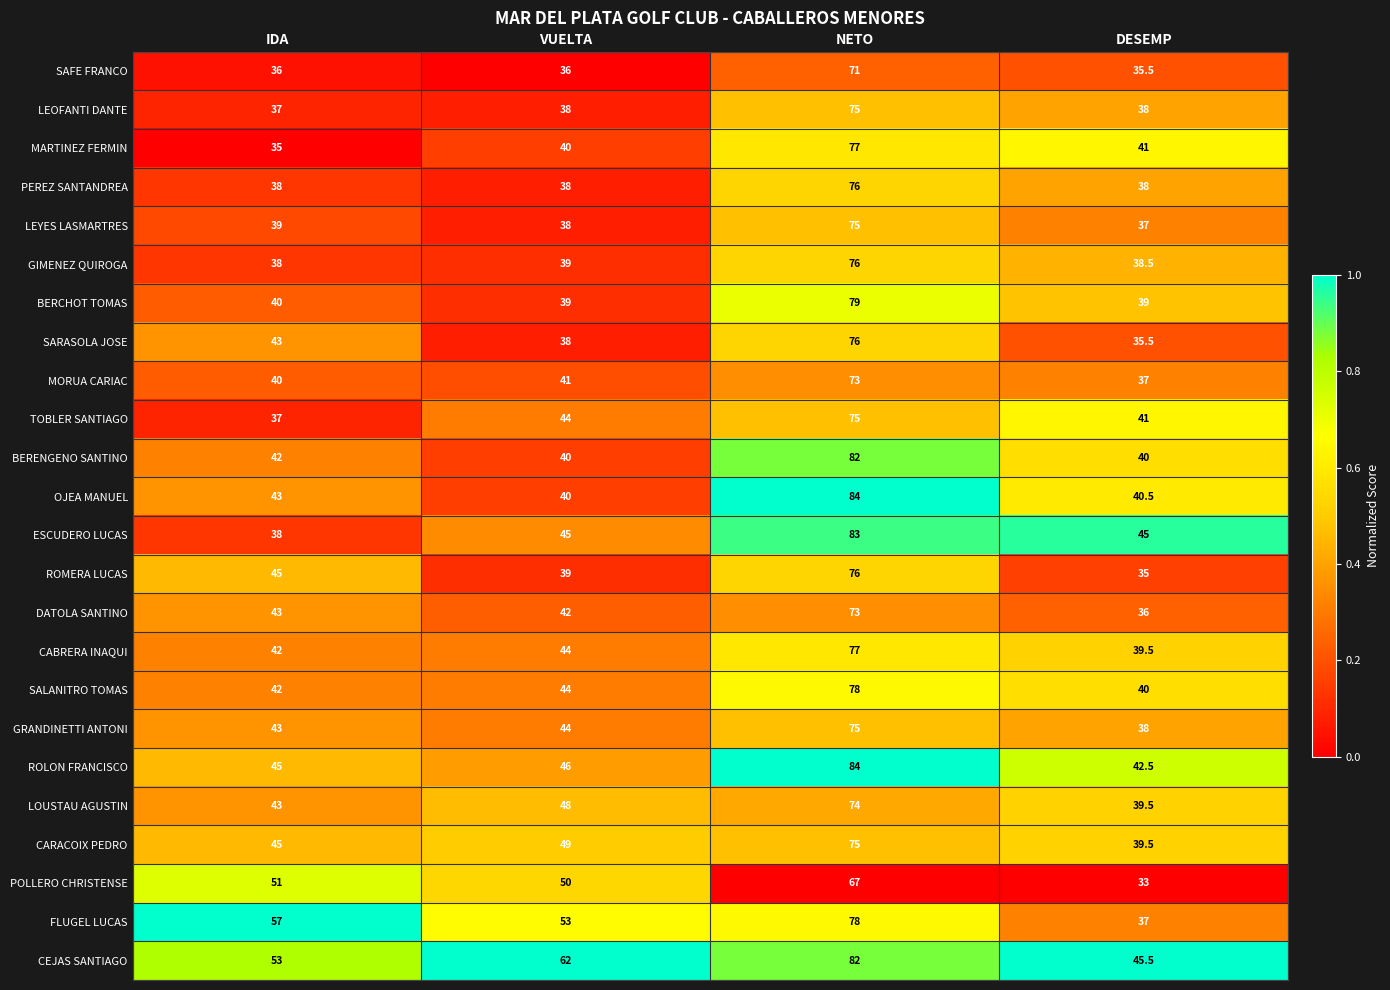

What is the total value across all series at VUELTA?

1037.0